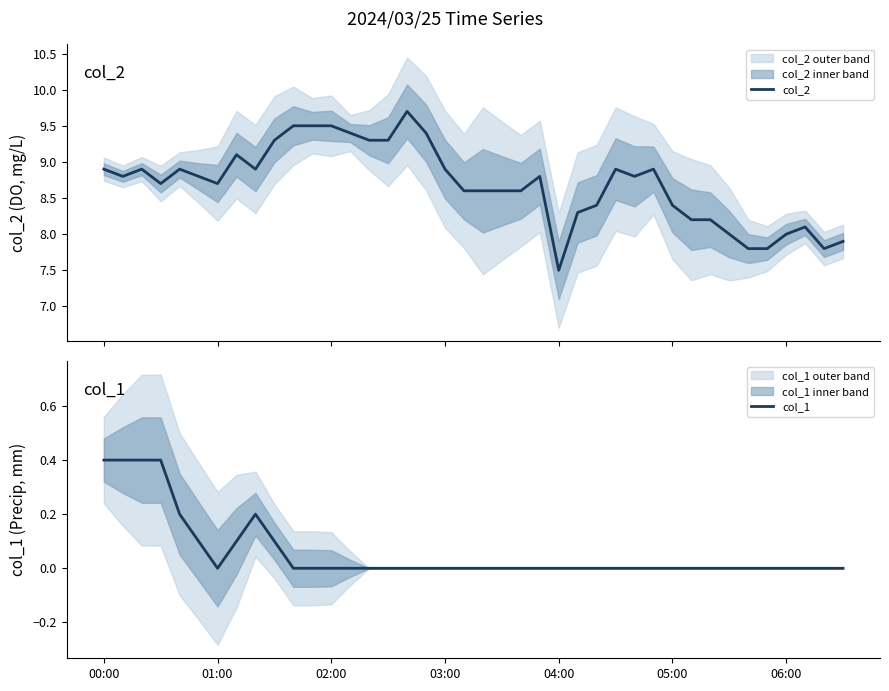

True or false: col_2 has more than 1 points higher than both neighbors.

True